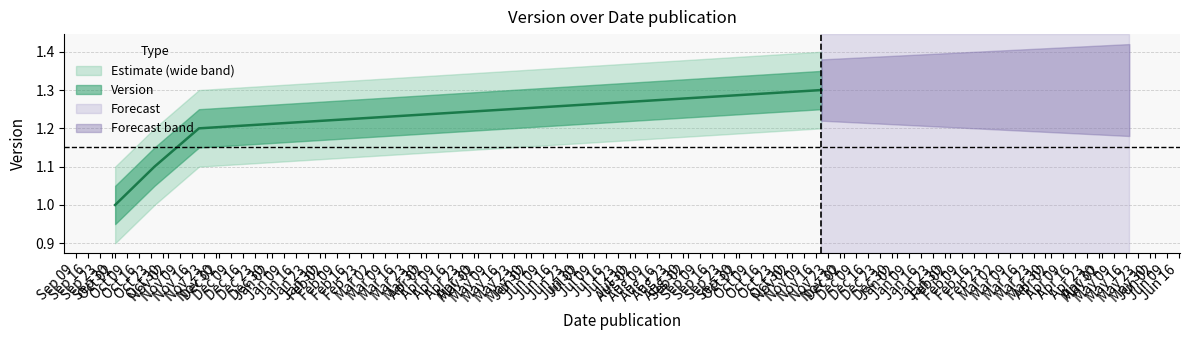

Where is the data nearest to the value 1?

Oct 02